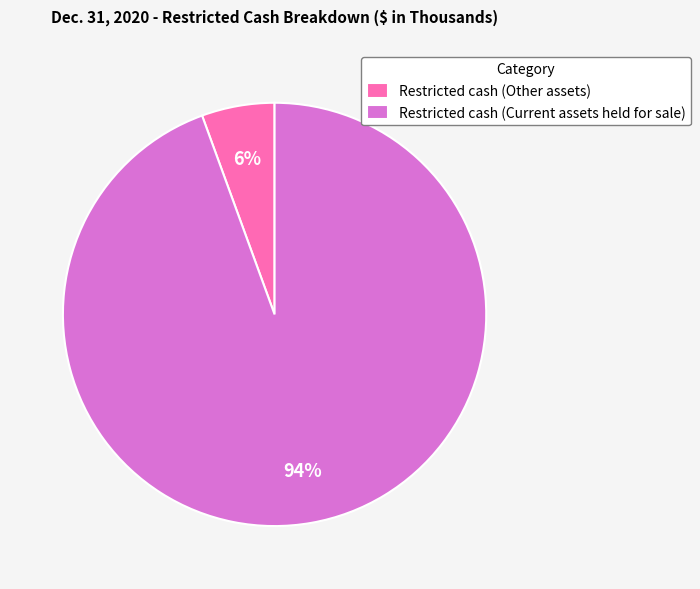

Rank the categories by value from lowest to highest.

Restricted cash (Other assets), Restricted cash (Current assets held for sale)